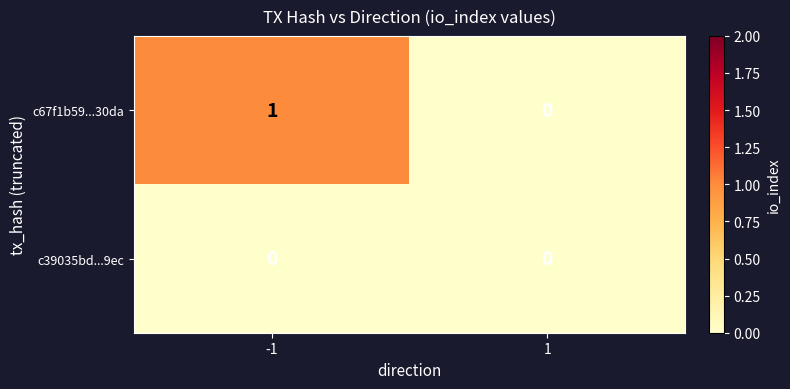

Reading left to right, transcribe all the data shown in this chart.

c67f1b59...30da: -1=1	1=0
c39035bd...9ec: -1=0	1=0